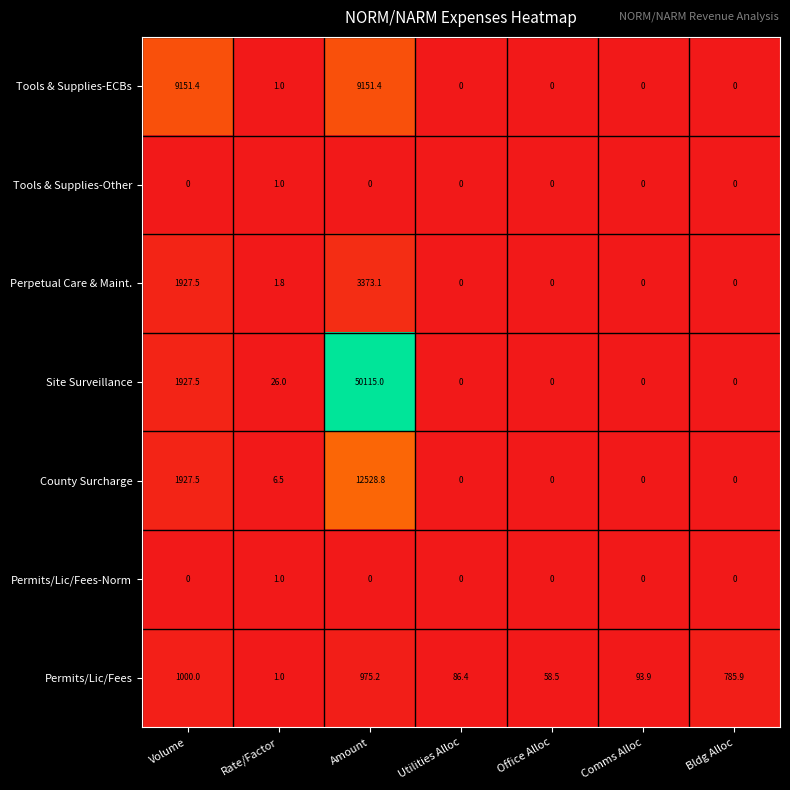

What is the difference between the highest and lowest values at Volume?

9151.4